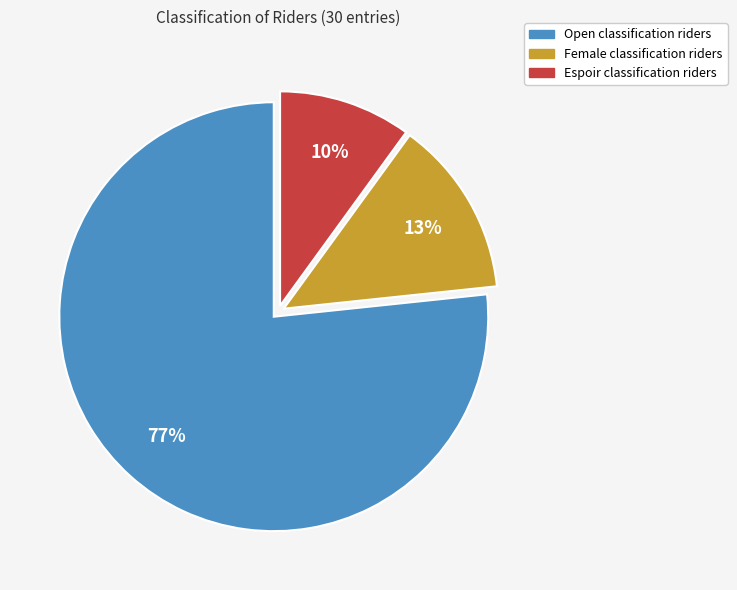

What is the ratio of the value at Female to the value at Open?

0.2